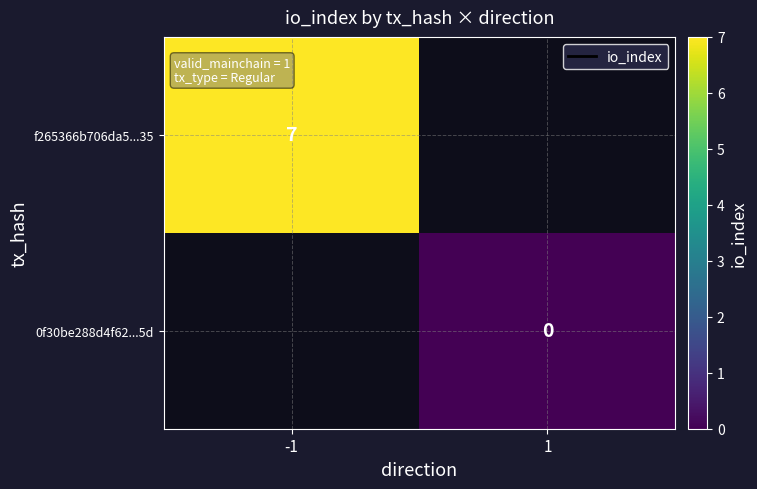

At how many categories does at least one series exceed 4?

1